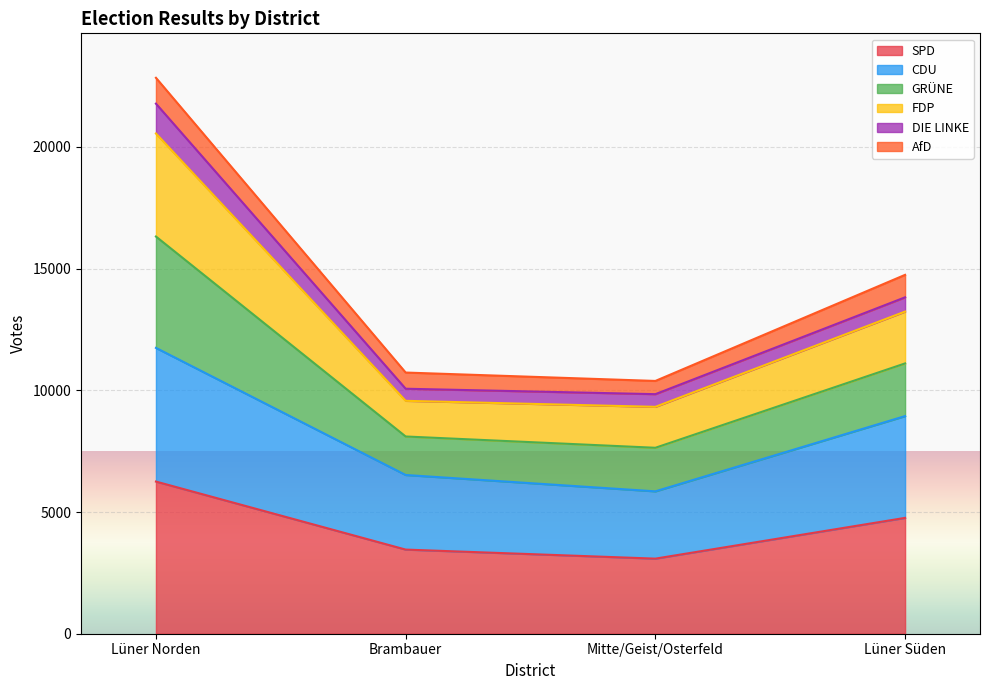

True or false: SPD has a value of 6252 at Lüner Norden.

True